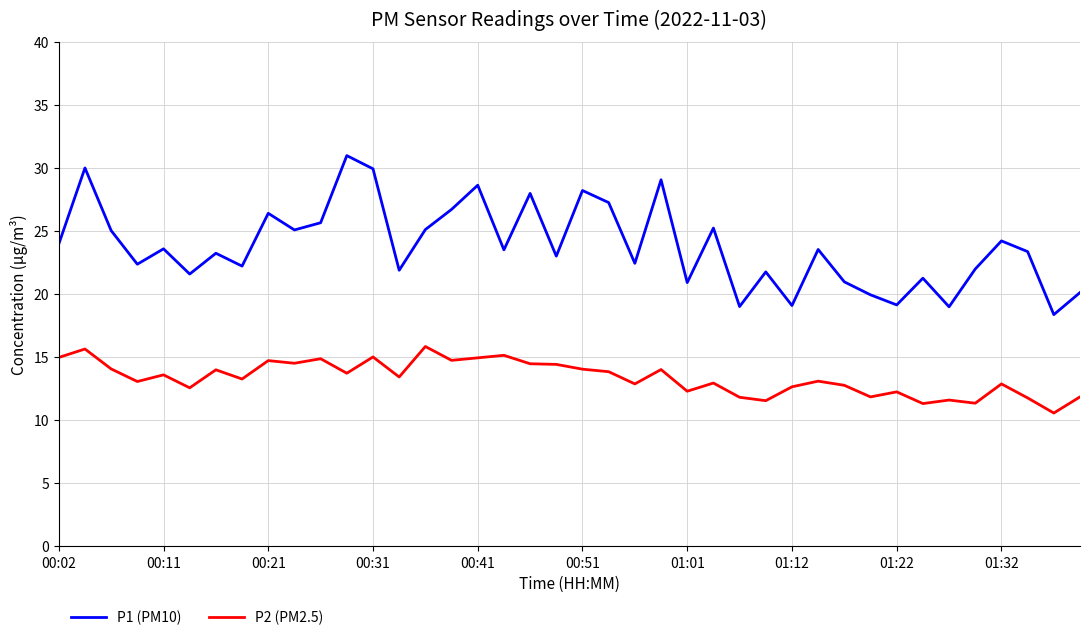

What is the difference between the maximum and minimum values in the P2 (PM2.5) series?

5.3